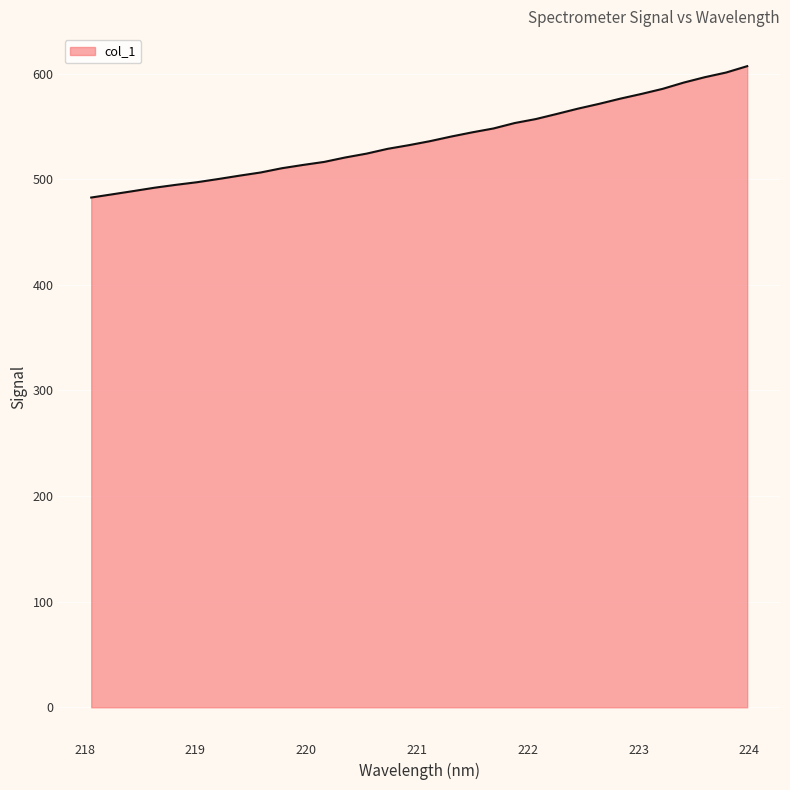

What is the maximum value shown in the chart?

607.0